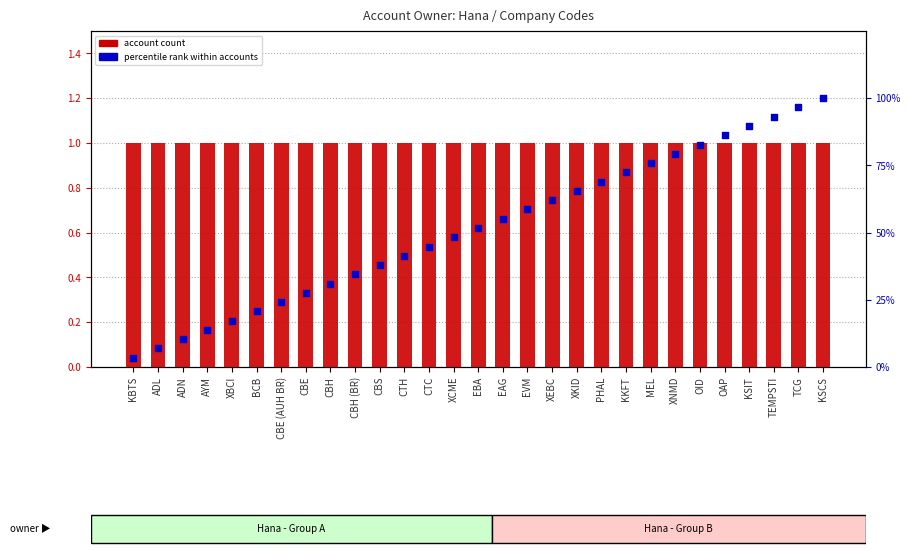

Which series reaches the minimum Y coordinate?

account count